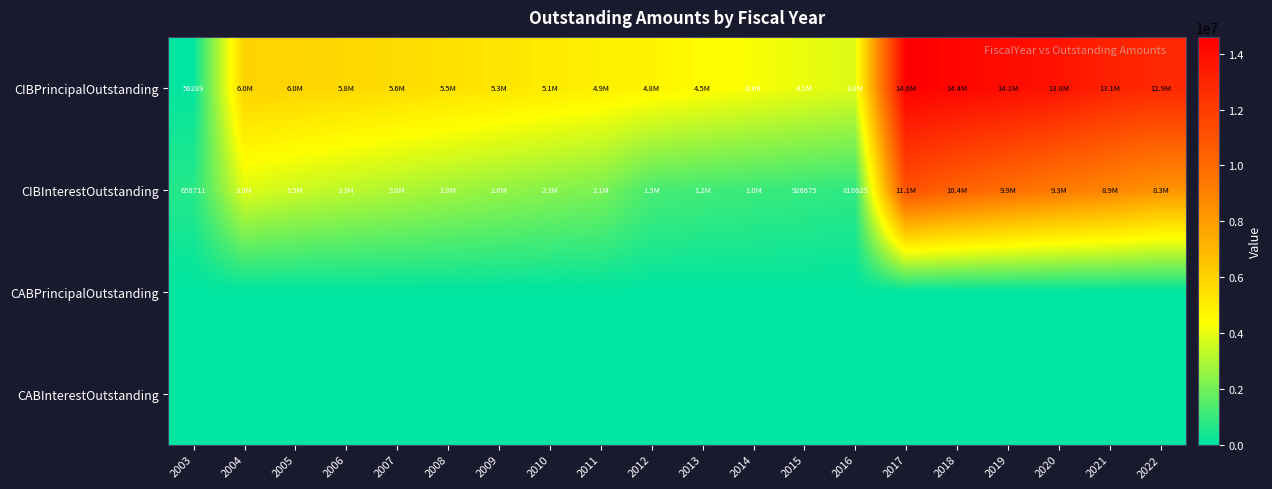

Which series has the widest spread of values?

CIBPrincipalOutstanding